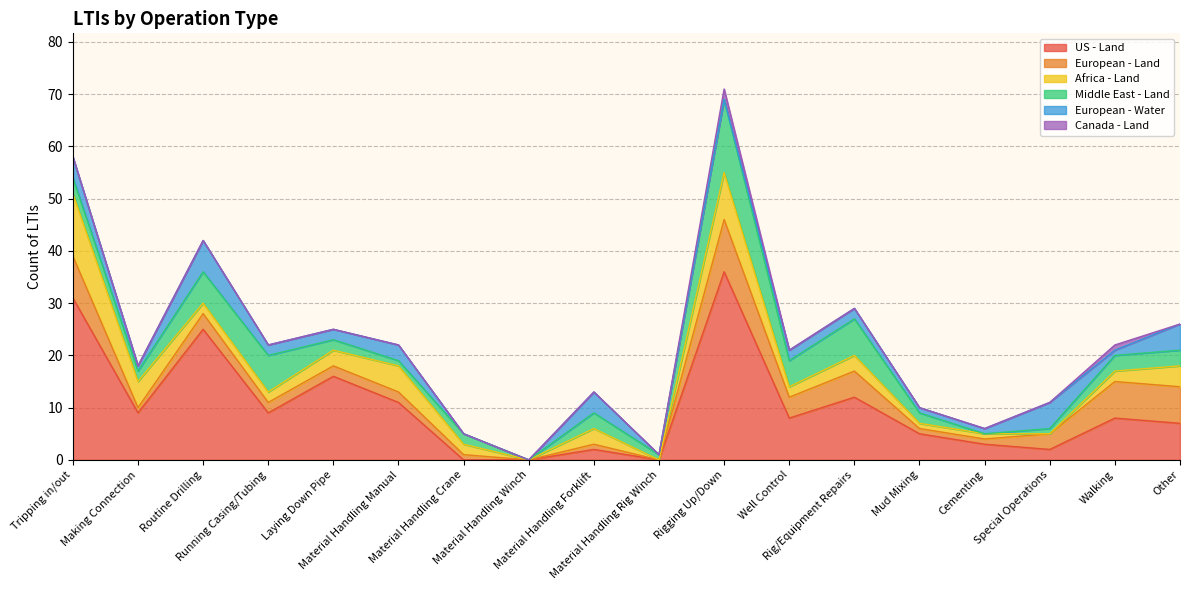

What are all the series names shown in the legend?

US - Land, European - Land, Africa - Land, Middle East - Land, European - Water, Canada - Land